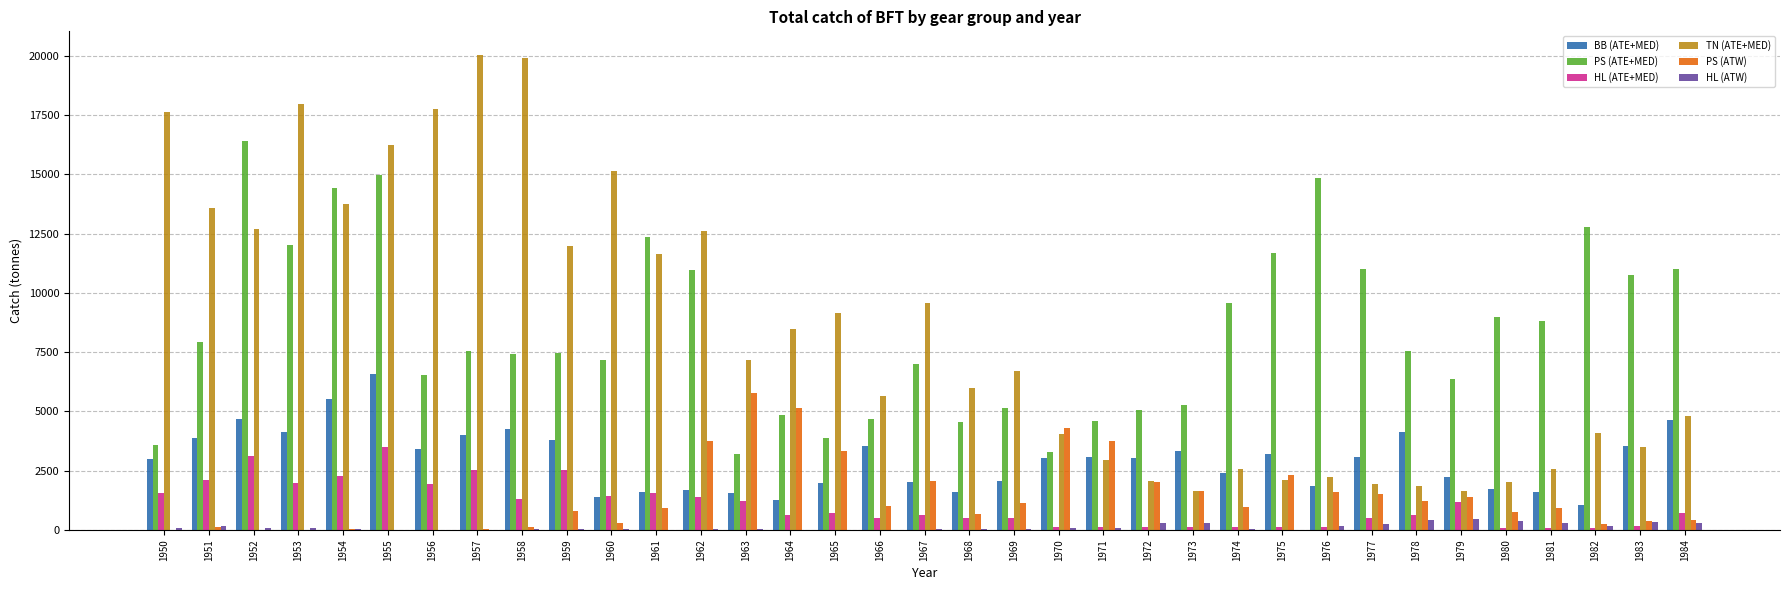

Is it true that TN (ATE+MED) equals 532.4 at 1972?

False